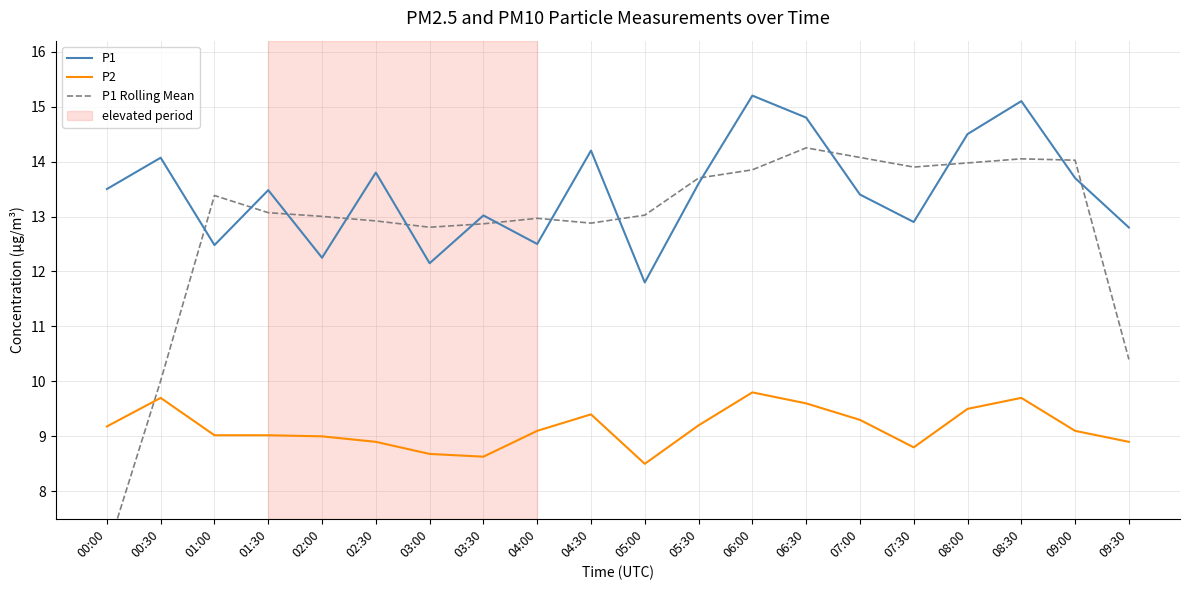

Reading left to right, transcribe all the data shown in this chart.

P1: 13.5	14.1	12.5	13.5	12.2	13.8	12.2	13.0	12.5	14.2	11.8	13.6	15.2	14.8	13.4	12.9	14.5	15.1	13.7	12.8
P2: 9.2	9.7	9.0	9.0	9.0	8.9	8.7	8.6	9.1	9.4	8.5	9.2	9.8	9.6	9.3	8.8	9.5	9.7	9.1	8.9
P1 Rolling Mean: 6.9	10.0	13.4	13.1	13.0	12.9	12.8	12.9	13.0	12.9	13.0	13.7	13.8	14.2	14.1	13.9	14.0	14.1	14.0	10.4